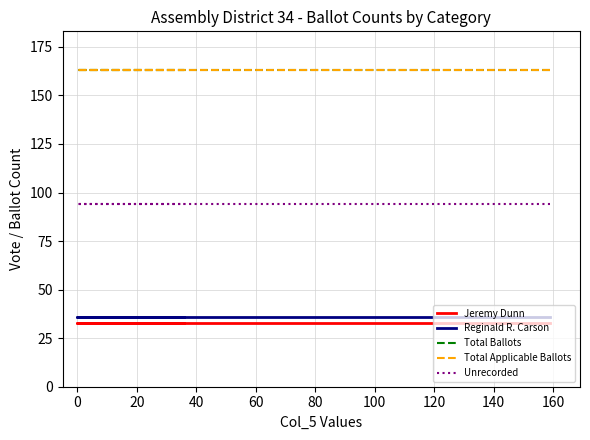

What is the lowest value of the Unrecorded series?

94